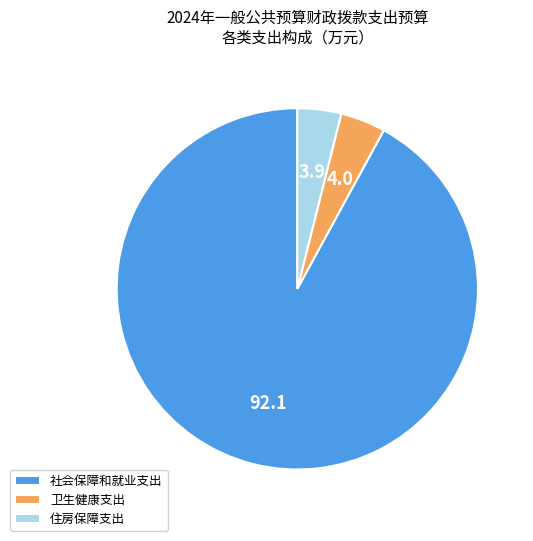

Is there a majority slice in this chart?

Yes